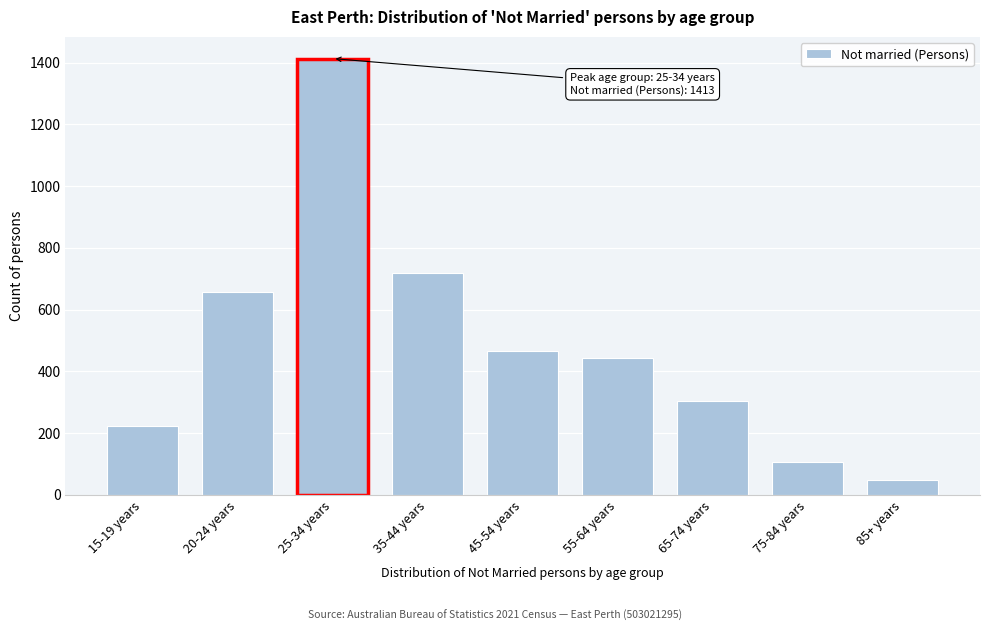

Reading left to right, extract all data points from this chart.

224	658	1413	720	467	442	305	107	49